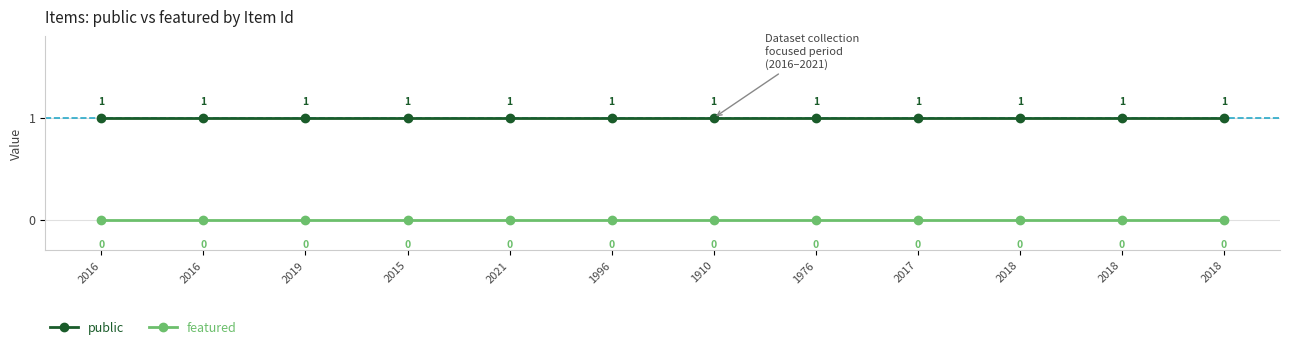

What value does the public series have at 2019?

1